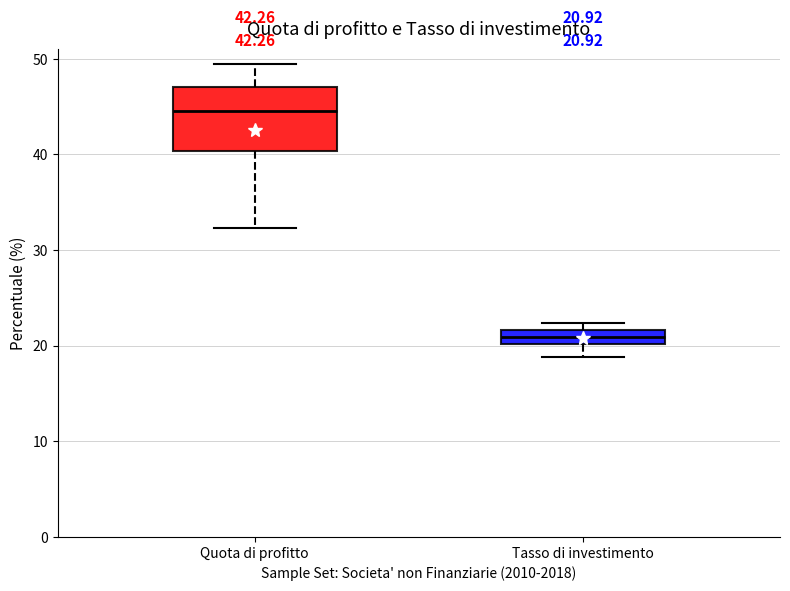

Comparing the boxes themselves (not the whiskers), which one is the tallest?

Quota di profitto